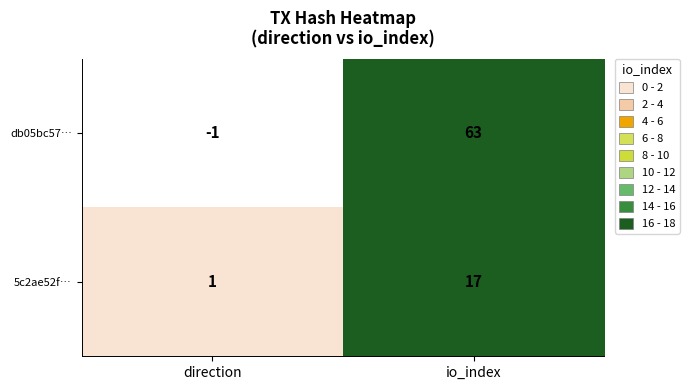

Rank the series at io_index from highest to lowest value.

db05bc57…, 5c2ae52f…